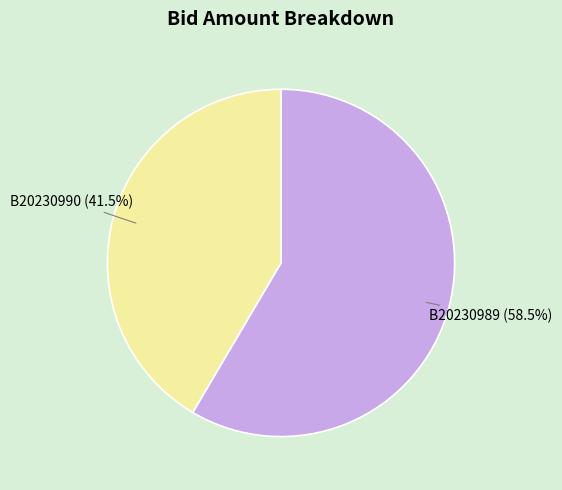

What portion of the pie excludes B20230989?

41.5%